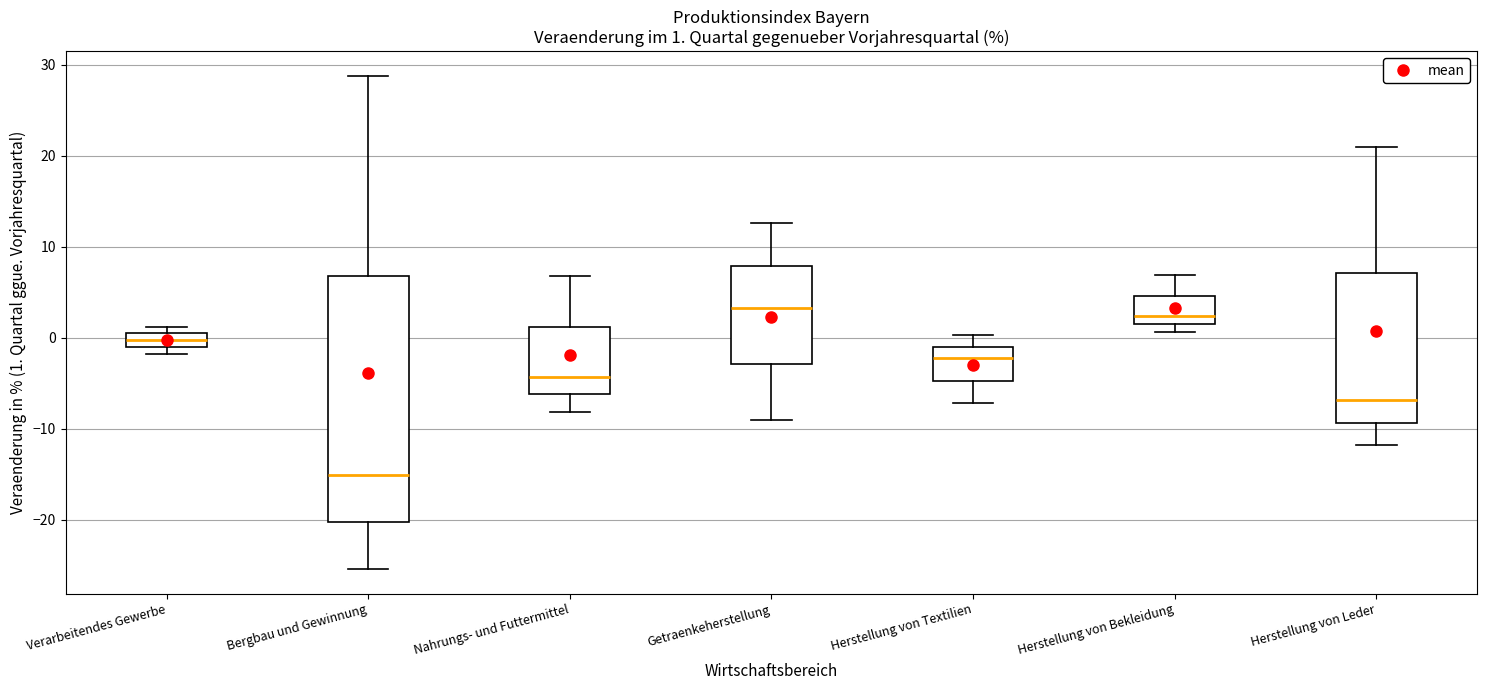

Which box is the tallest, from its lower edge to its upper edge?

Bergbau und Gewinnung